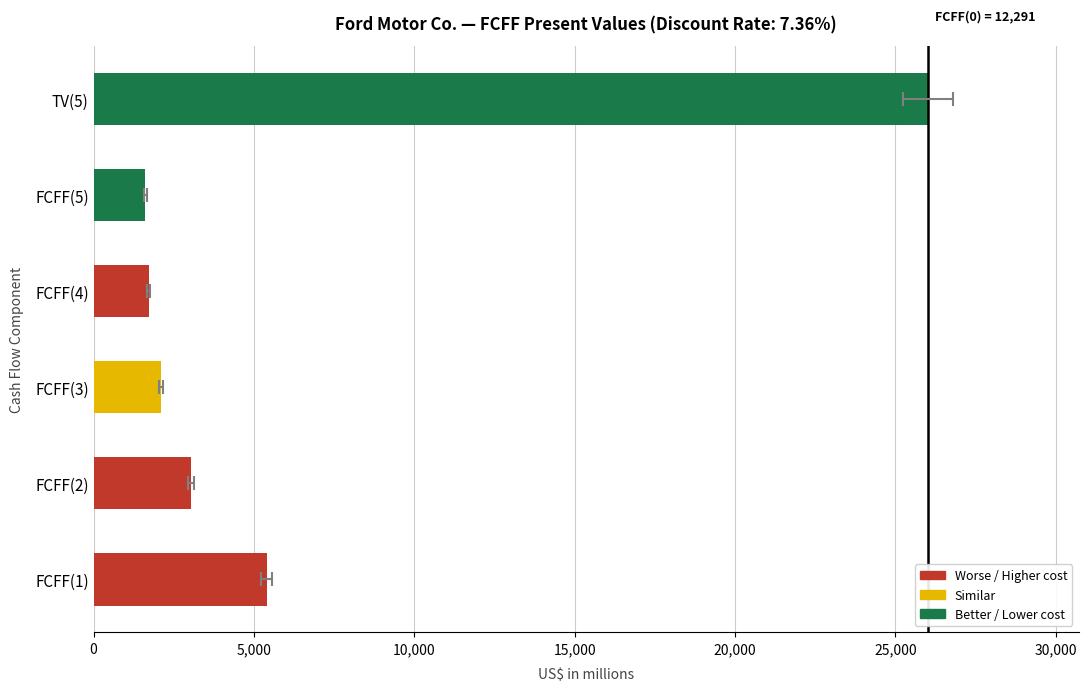

The value at FCFF(3) is 1127. True or false?

False